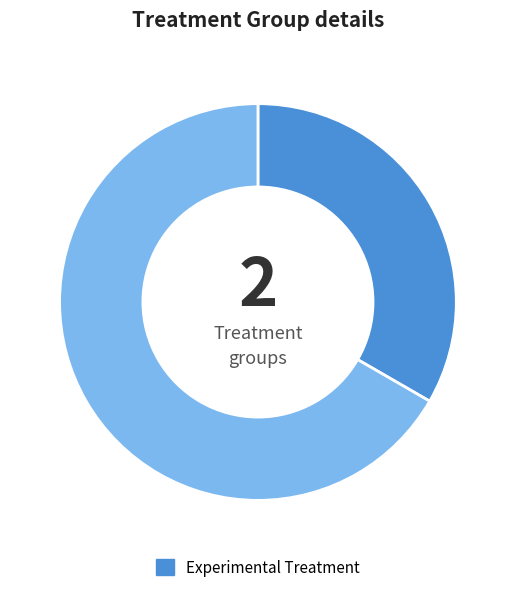

How many segments does this pie chart have?

2